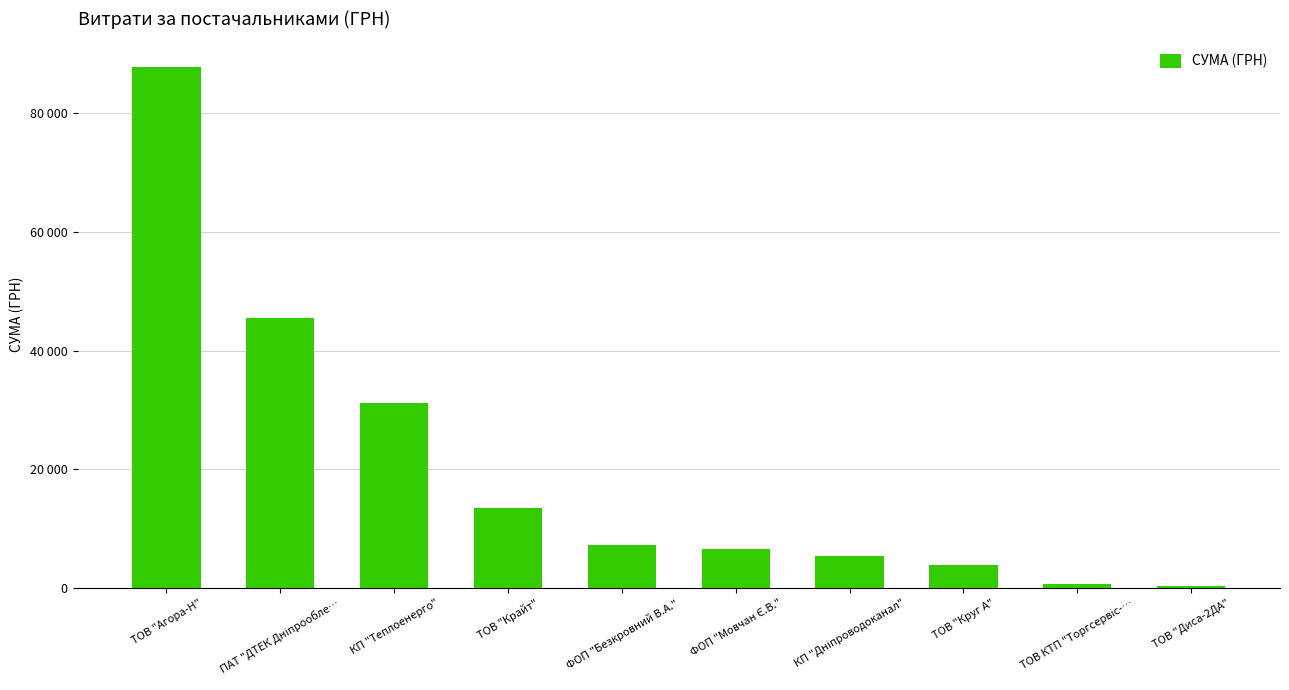

What is the sum of all values?

201908.7